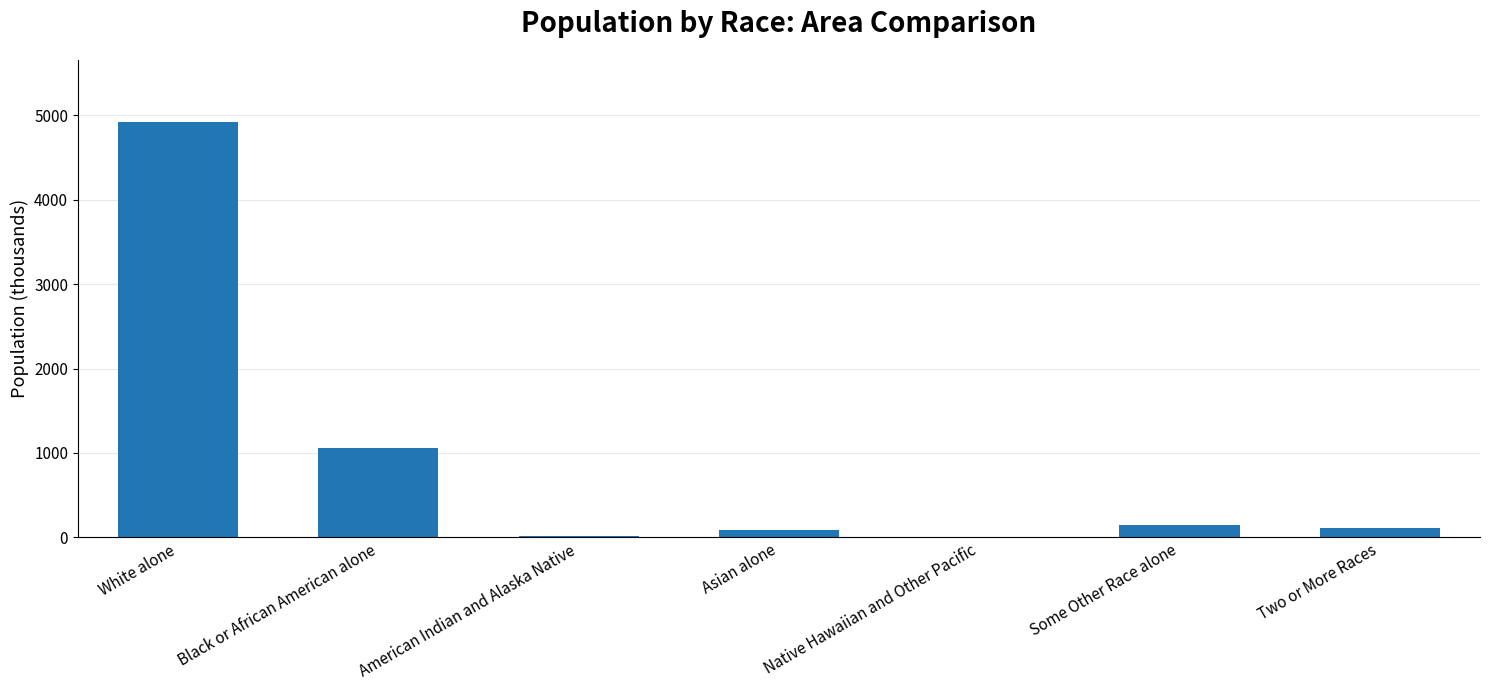

What is the sum of all values?

6346.1